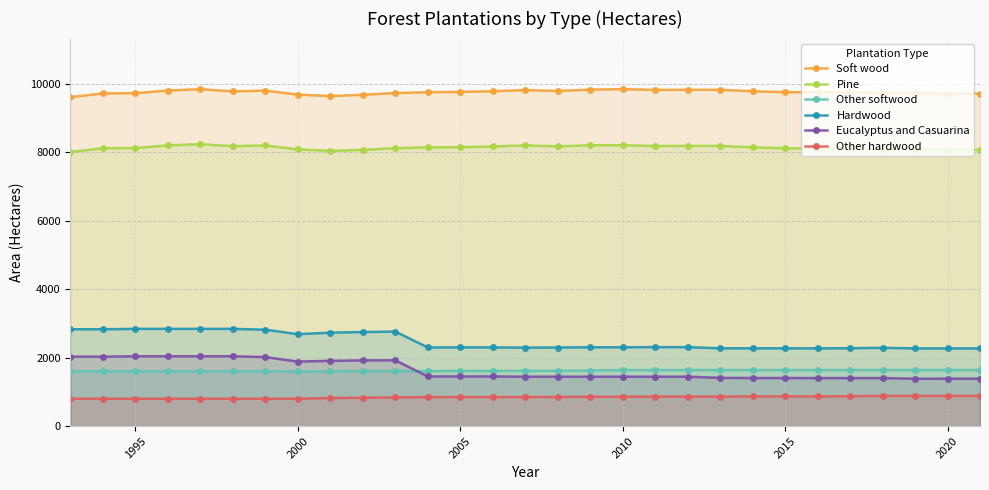

True or false: Other softwood and Soft wood intersect in this chart.

False